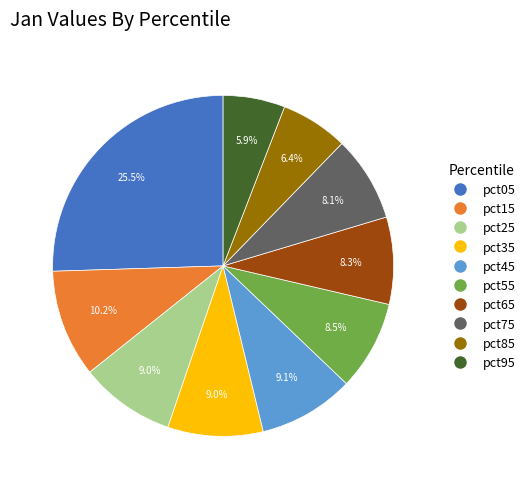

Count the number of slices in the pie.

10